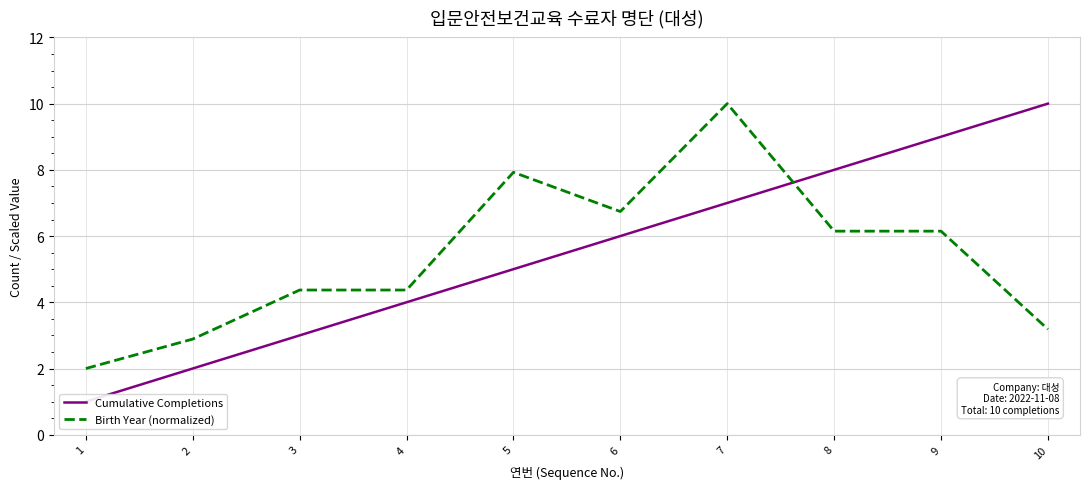

How many data points in Cumulative Completions are less than 6?

5